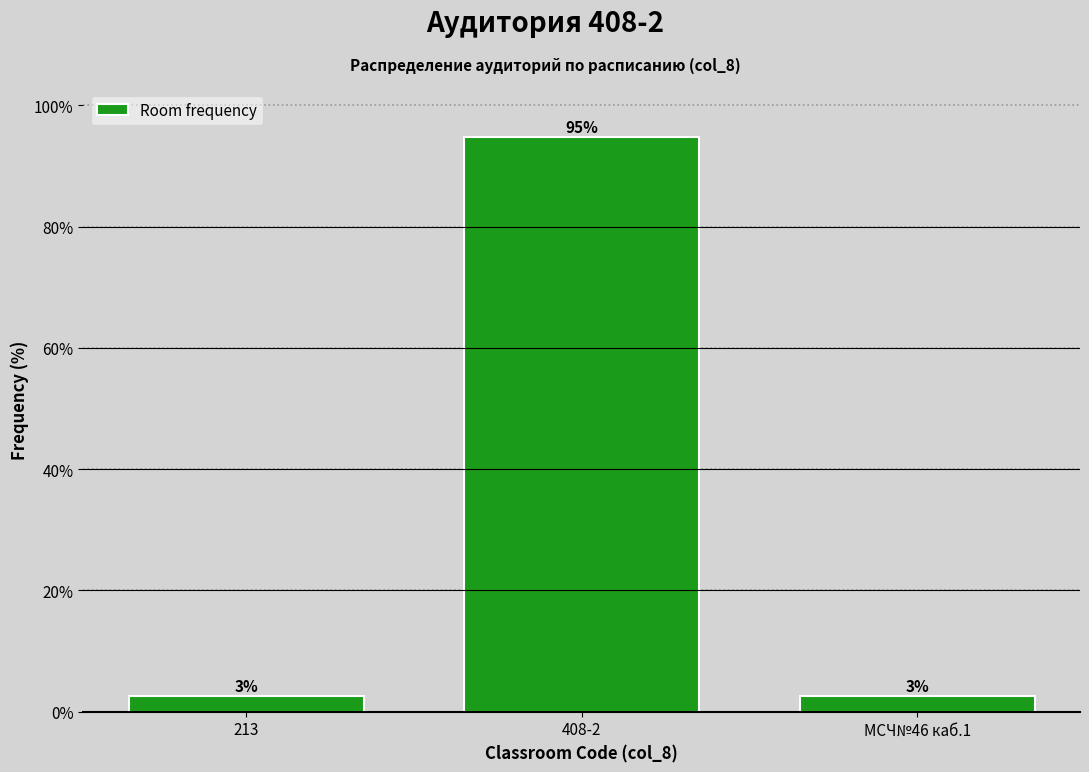

Are the bars horizontal?

No